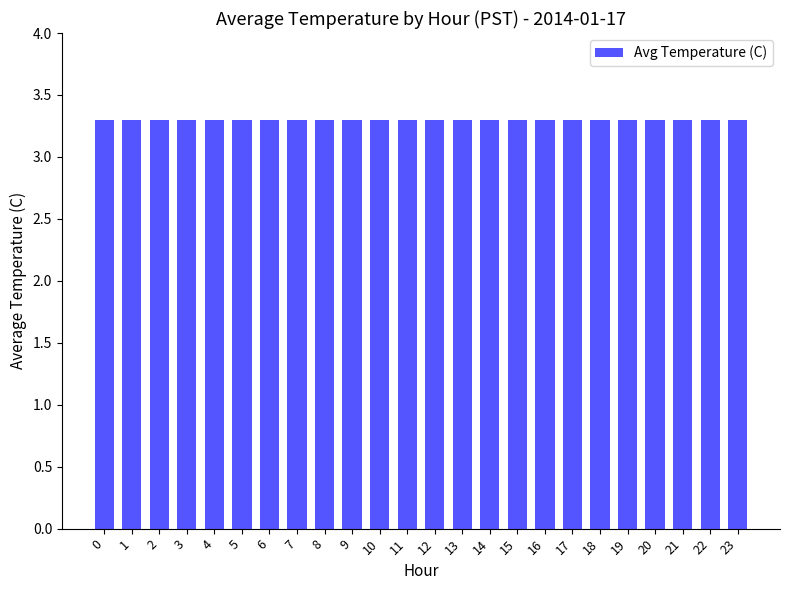

What is the average value?

3.3